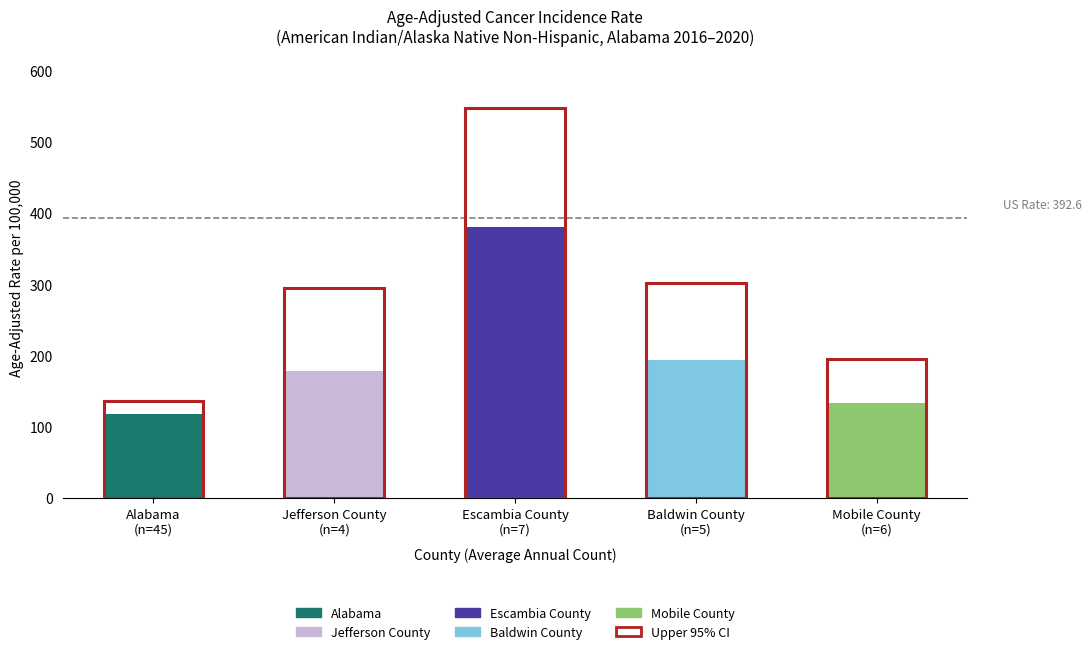

Reading right to left, what are all the values shown in this chart?

Age-Adjusted Incidence Rate: 134.1	193.5	380.5	178.4	117.9
Lower 95% CI: 89.2	120.0	256.5	105.1	102.0
Upper 95% CI: 195.3	302.2	546.5	294.2	135.8